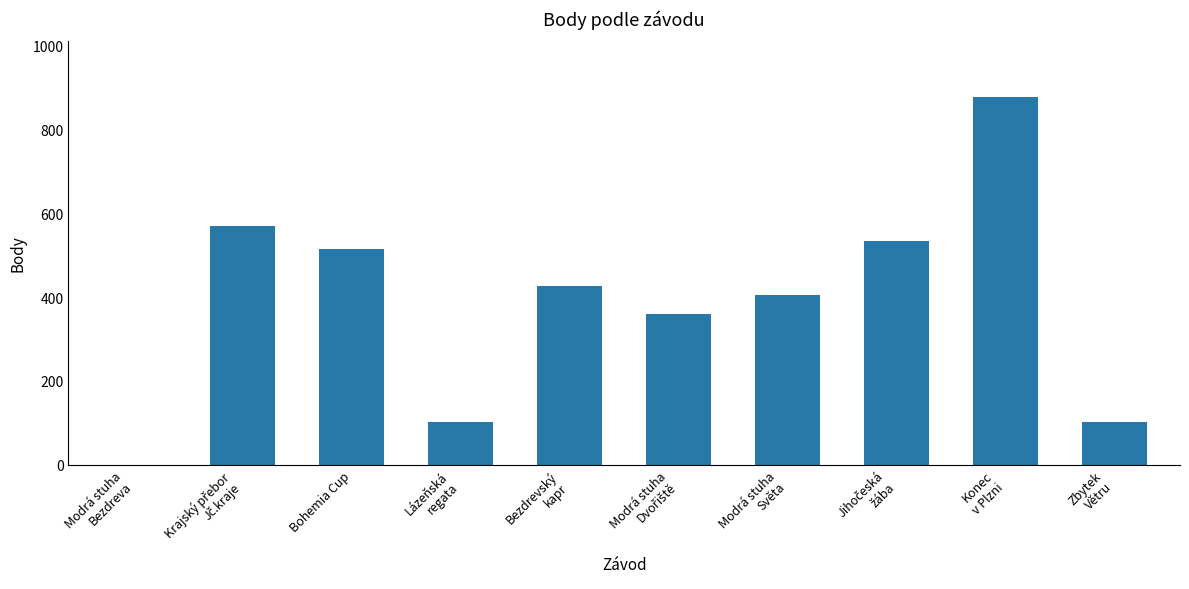

What is the maximum value shown in the chart?

879